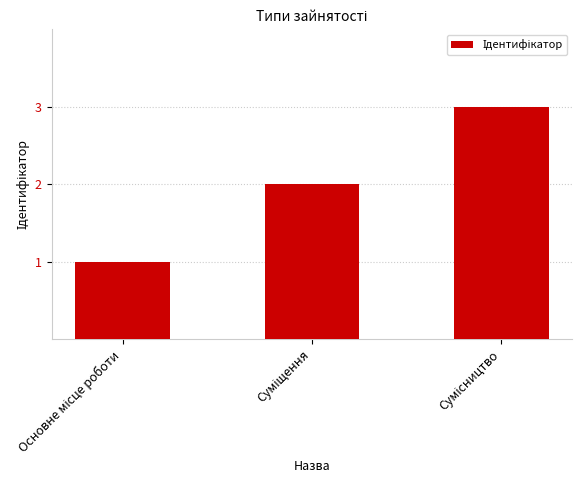

What is the greatest value displayed?

3